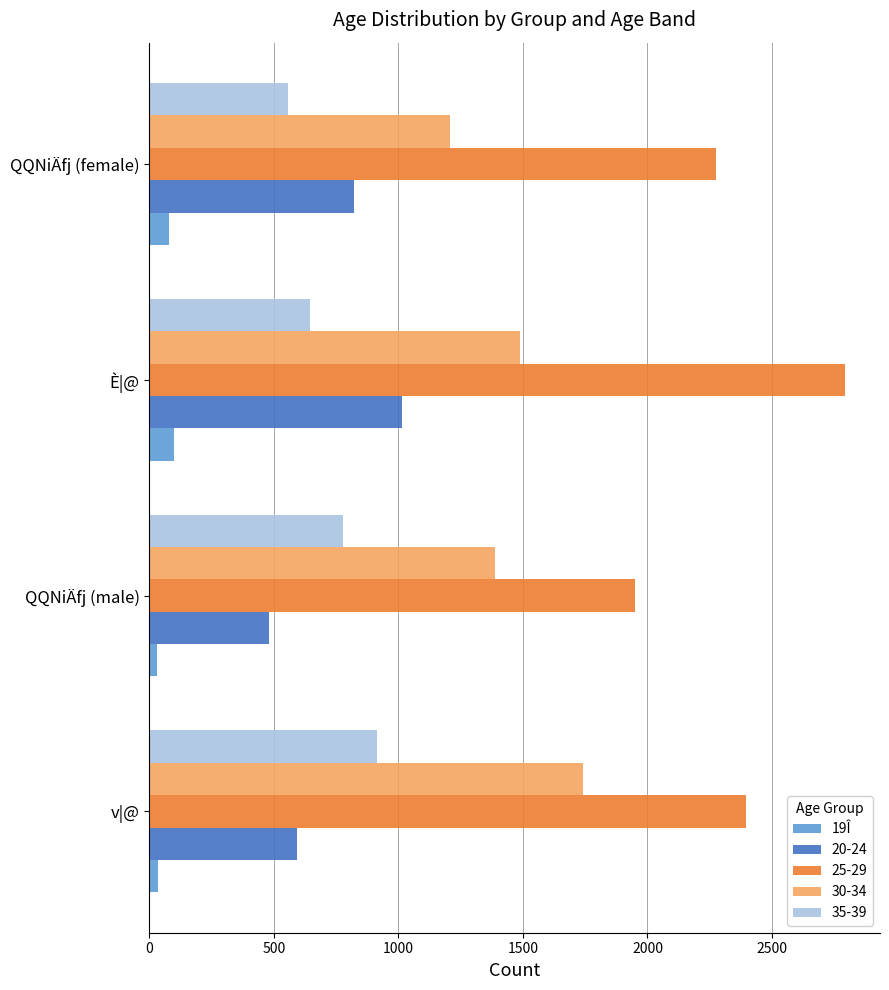

What is the smallest value displayed?

29